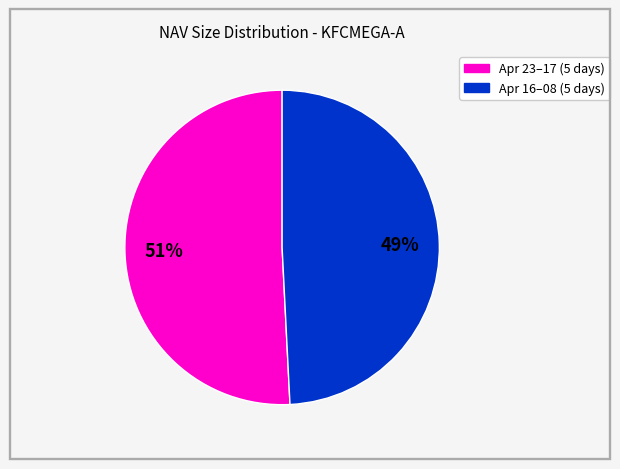

To the nearest percent, what is the average slice percentage?

50%